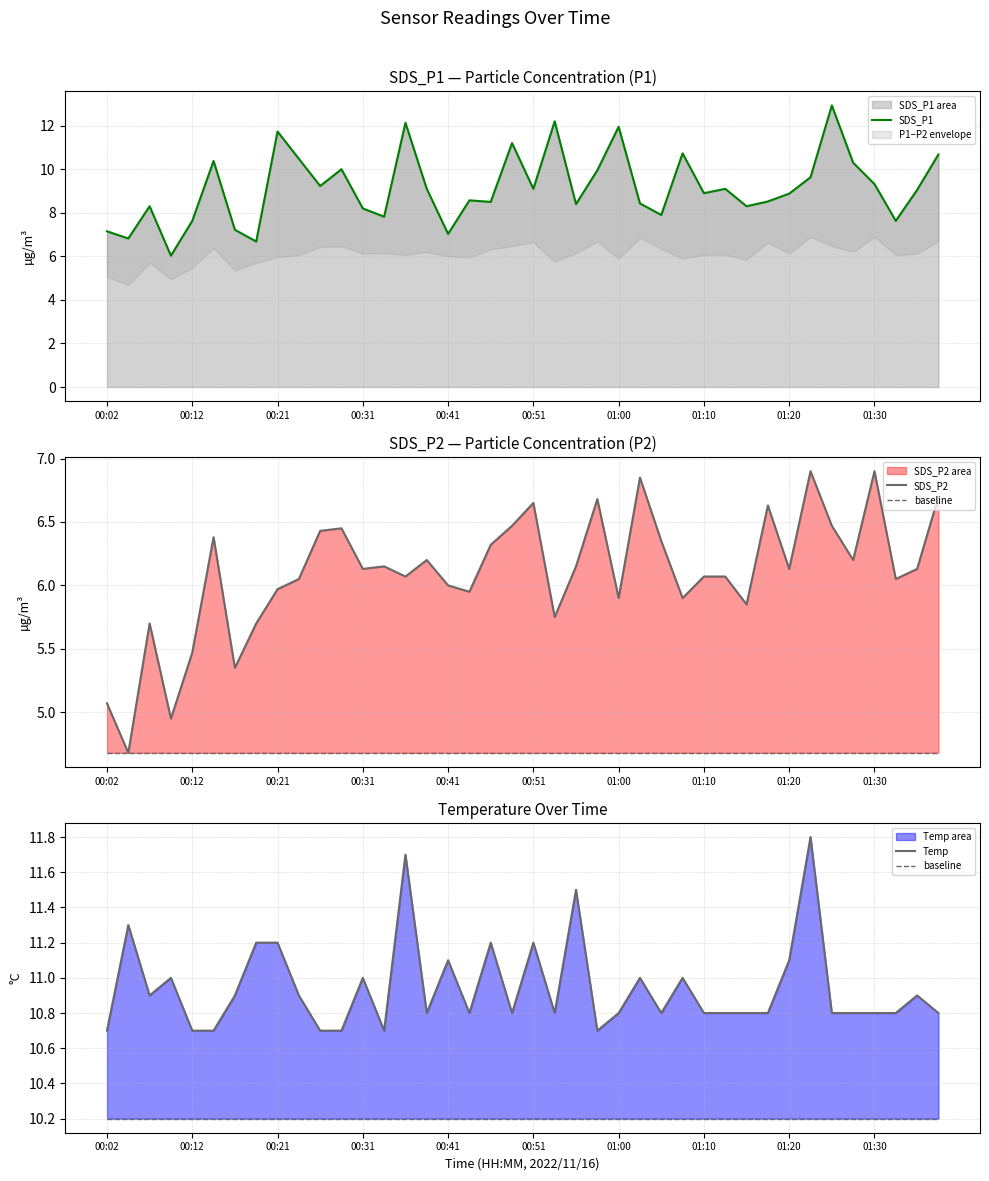

How many distinct data groups are displayed?

4